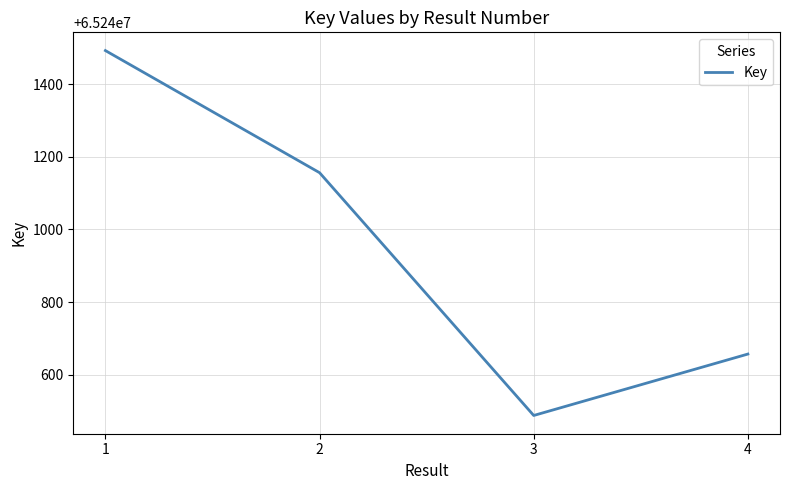

What is the smallest value displayed?

65240488